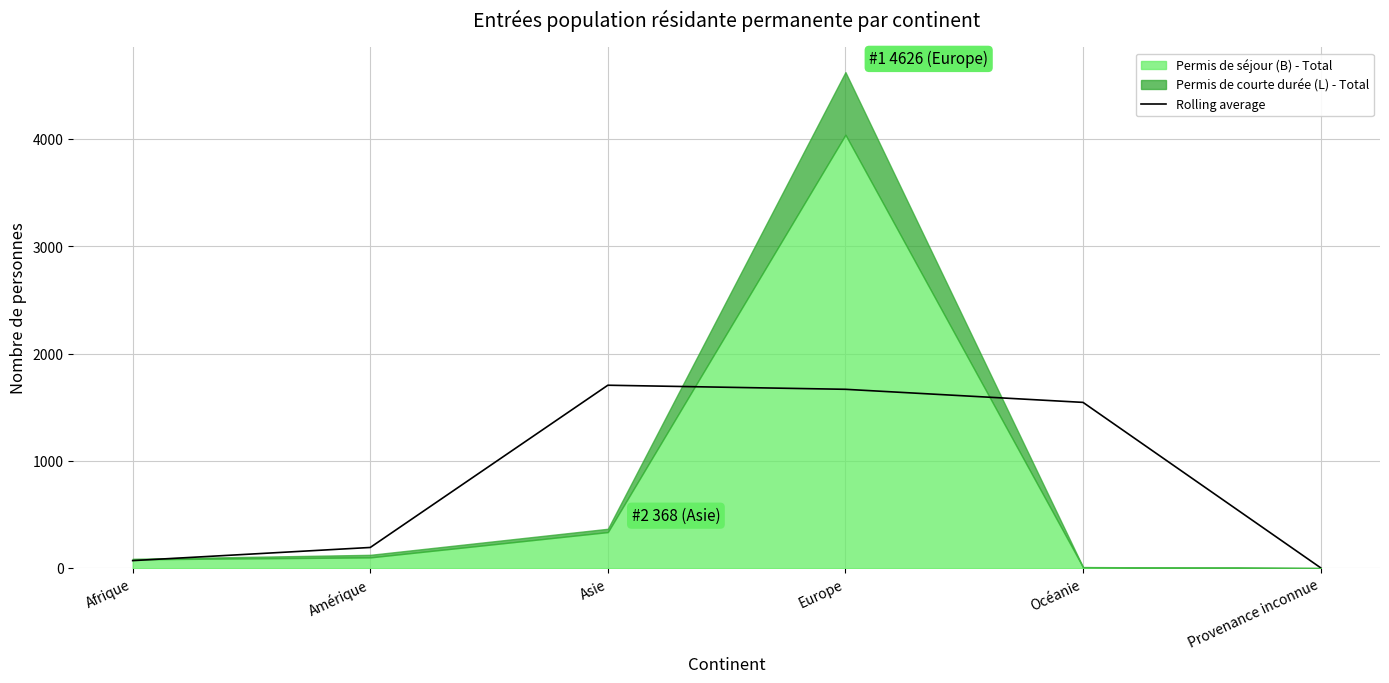

The value at Afrique is 112.5. True or false?

False